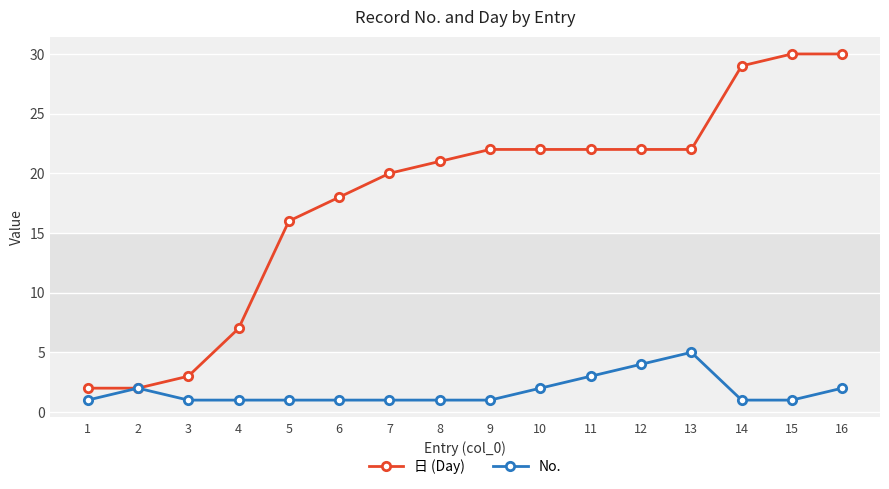

Reading left to right, what are all the values shown in this chart?

日 (Day): 2	2	3	7	16	18	20	21	22	22	22	22	22	29	30	30
No.: 1	2	1	1	1	1	1	1	1	2	3	4	5	1	1	2